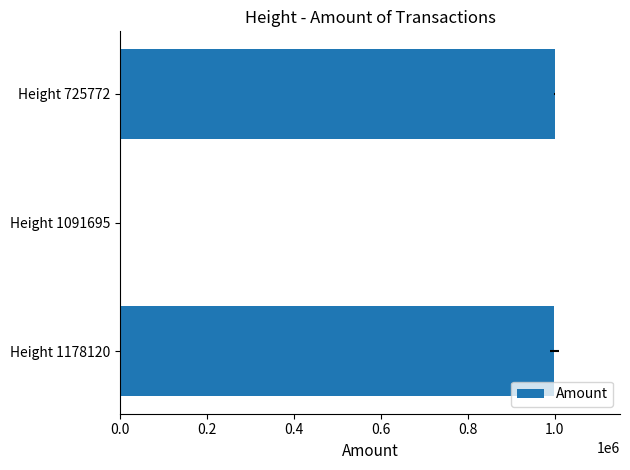

The value at Height 1178120 is 998999.0. True or false?

True